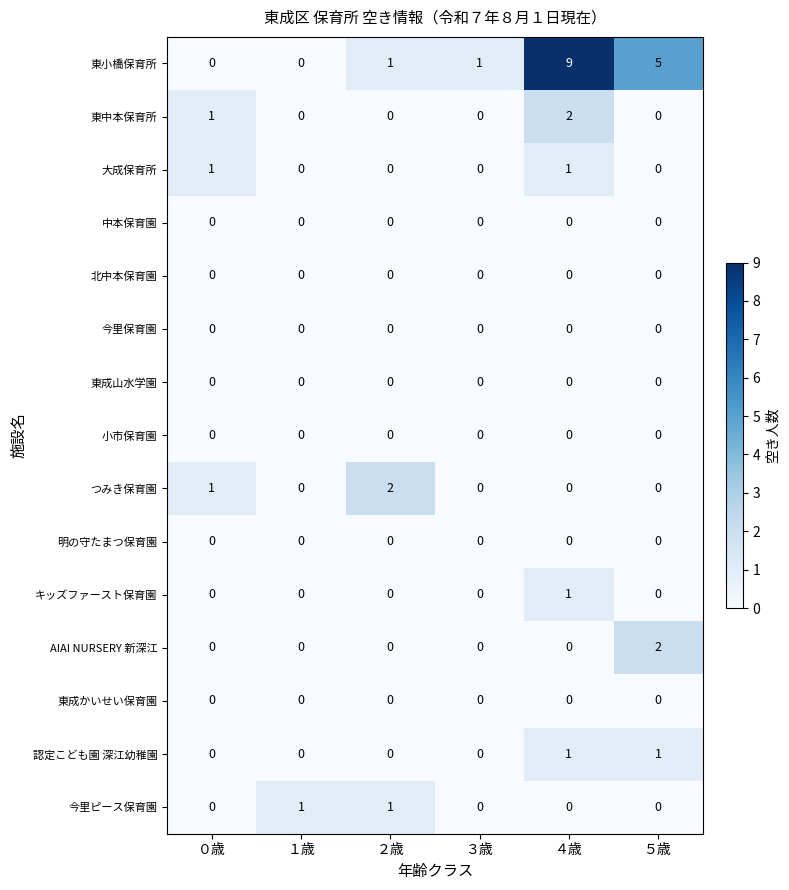

At which category is the sum across all series the highest?

４歳